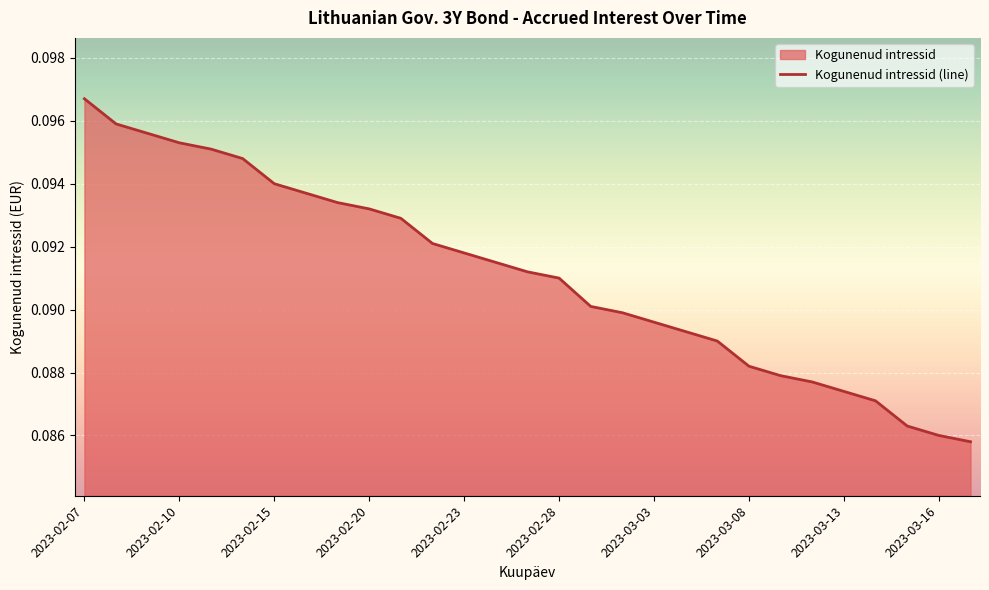

Reading left to right, list all the values displayed in this chart.

0.1	0.1	0.1	0.1	0.1	0.1	0.1	0.1	0.1	0.1	0.1	0.1	0.1	0.1	0.1	0.1	0.1	0.1	0.1	0.1	0.1	0.1	0.1	0.1	0.1	0.1	0.1	0.1	0.1